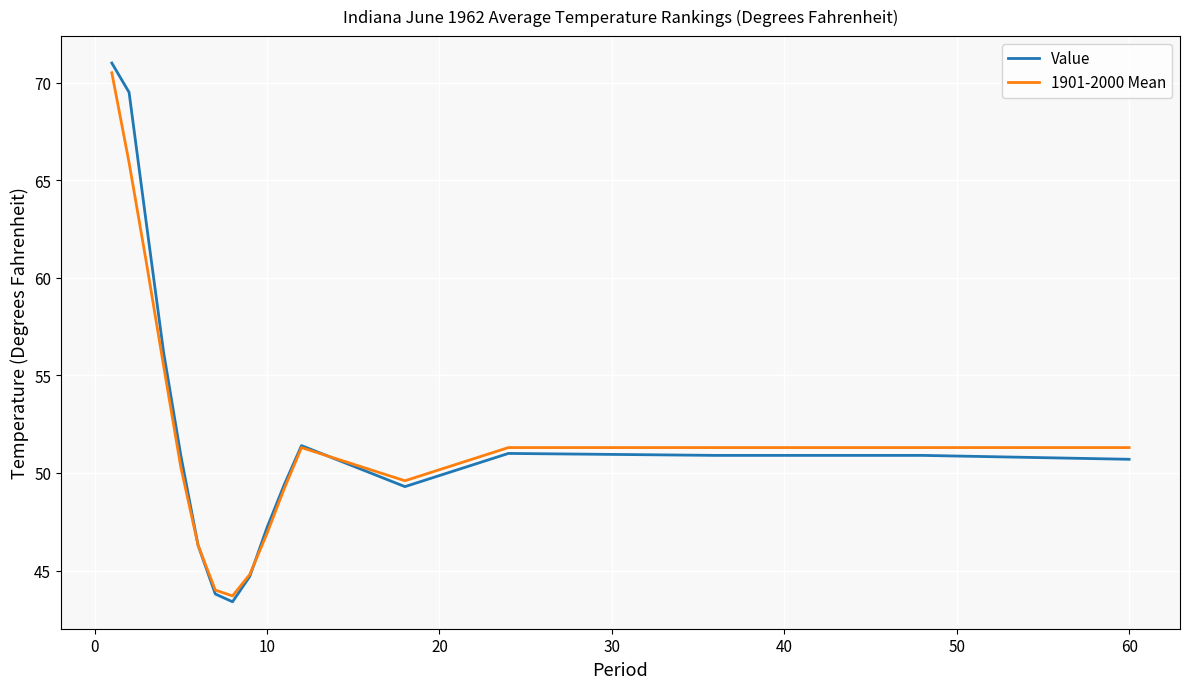

Which series has the largest range (max minus min)?

Value